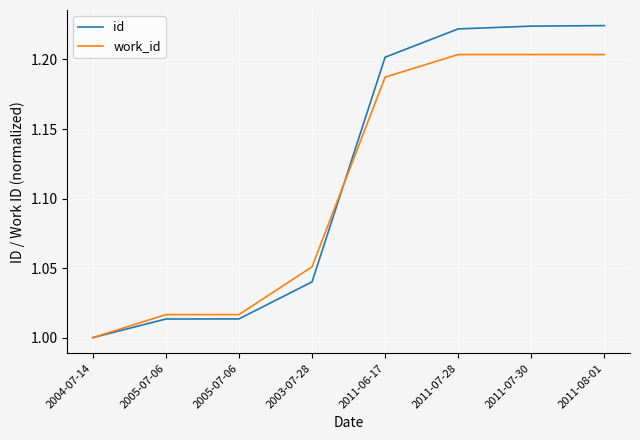

Reading right to left, transcribe all the data shown in this chart.

id: 2011-08-01=1.2	2011-07-30=1.2	2011-07-28=1.2	2011-06-17=1.2	2003-07-28=1.0	2005-07-06=1.0	2005-07-06=1.0	2004-07-14=1.0
work_id: 2011-08-01=1.2	2011-07-30=1.2	2011-07-28=1.2	2011-06-17=1.2	2003-07-28=1.1	2005-07-06=1.0	2005-07-06=1.0	2004-07-14=1.0